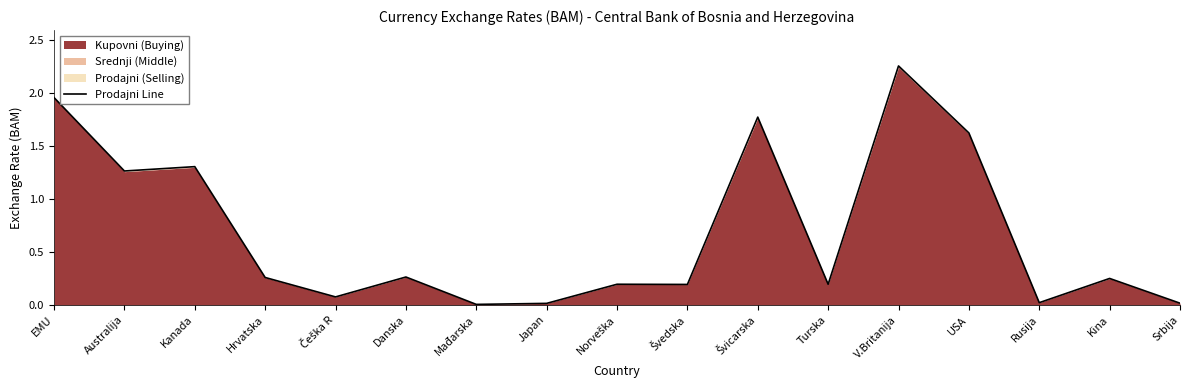

What is the label of the 4th point from the right?

USA